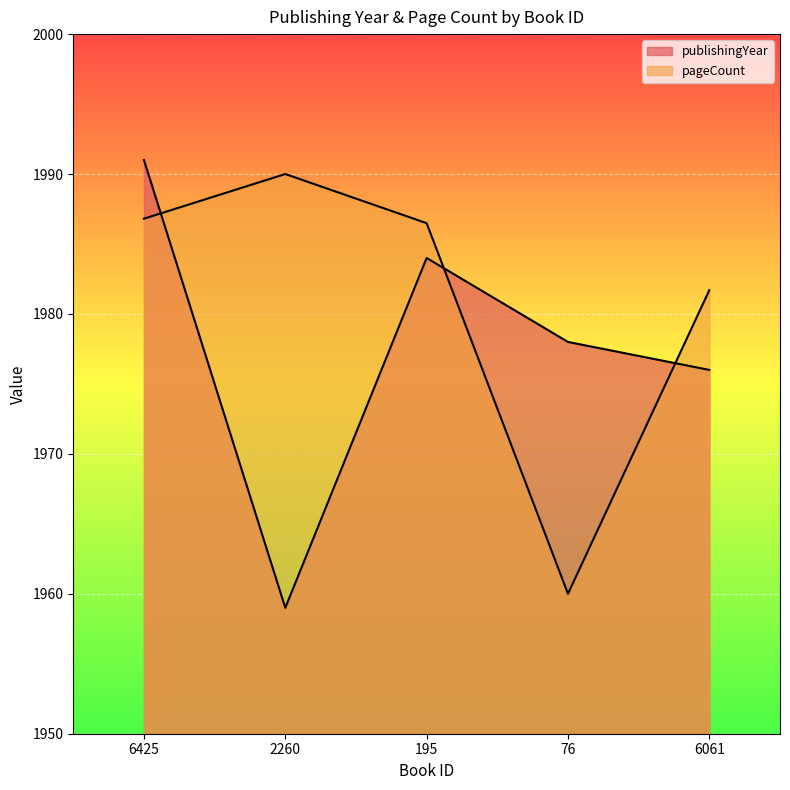

In publishingYear, how many points are higher than both neighbors (excluding endpoints)?

1